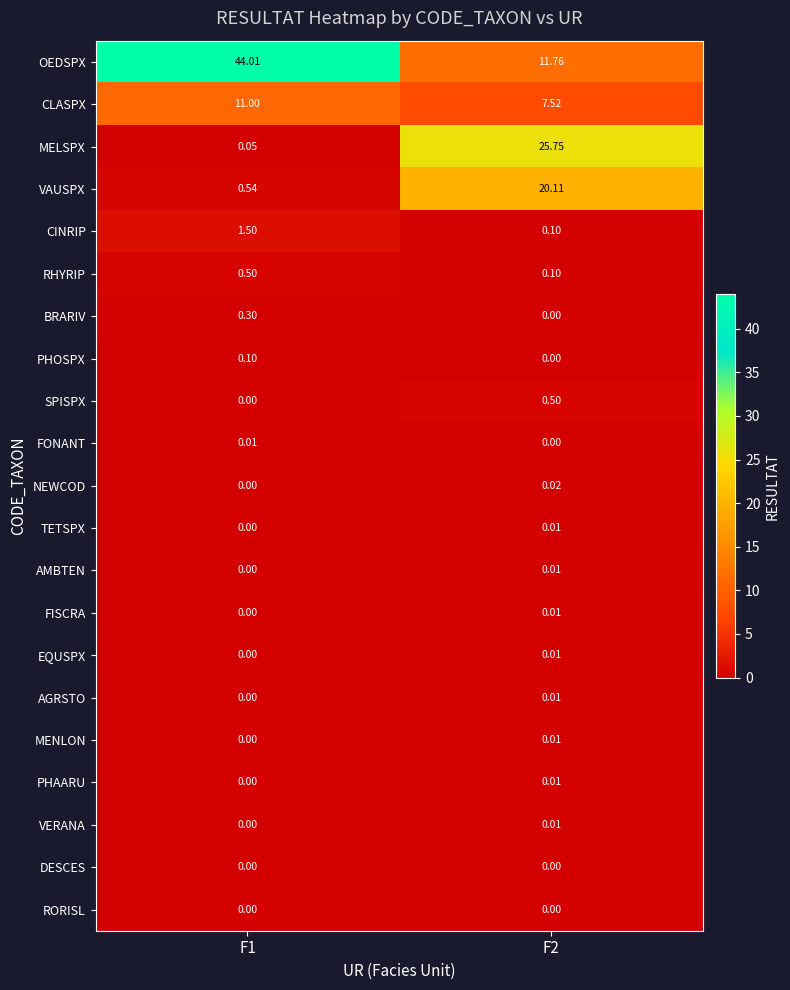

What is the greatest value displayed?

44.0